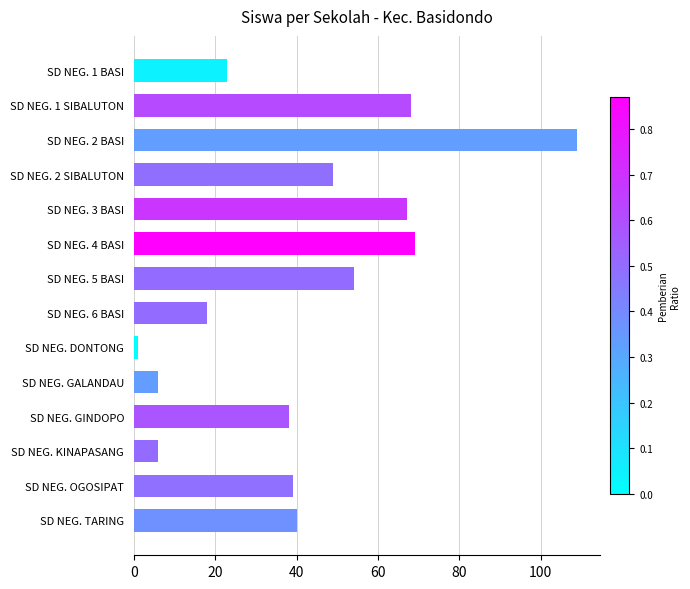

What is the greatest value displayed?

109